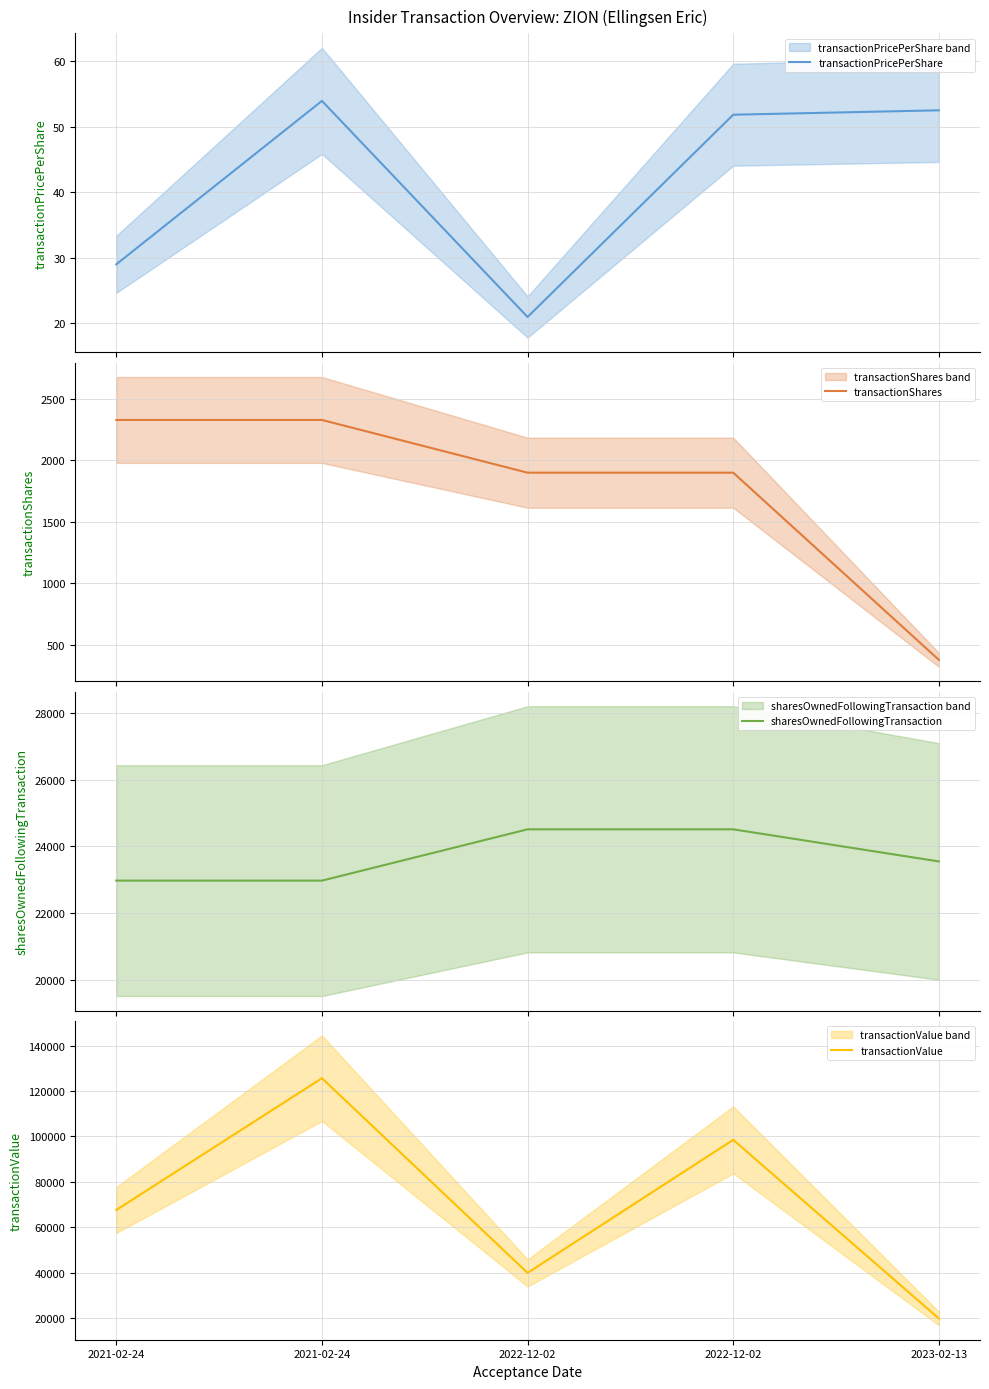

Is the value of sharesOwnedFollowingTransaction at 2021-02-24 greater than the value of transactionPricePerShare at 2021-02-24?

Yes